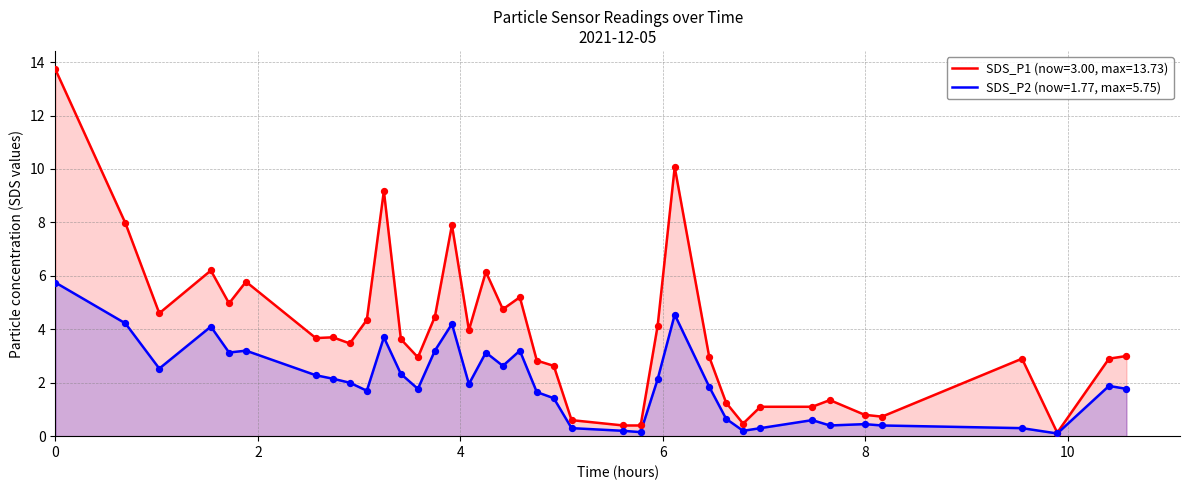

What are all the series names shown in the legend?

SDS_P1 (now=3.00, max=13.73), SDS_P2 (now=1.77, max=5.75)